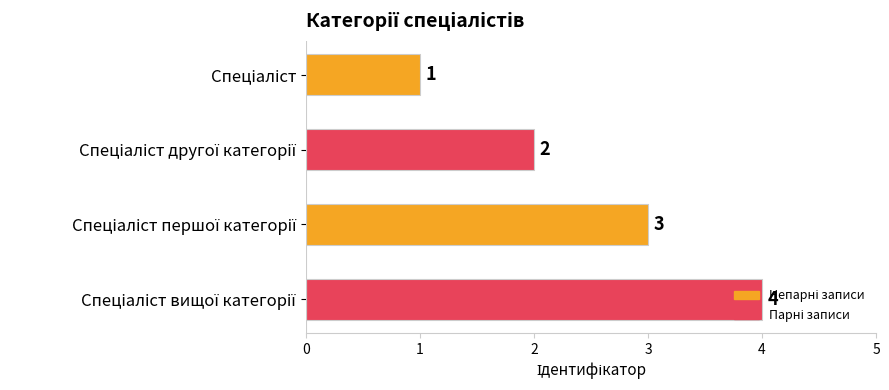

How many data points are less than 3?

2